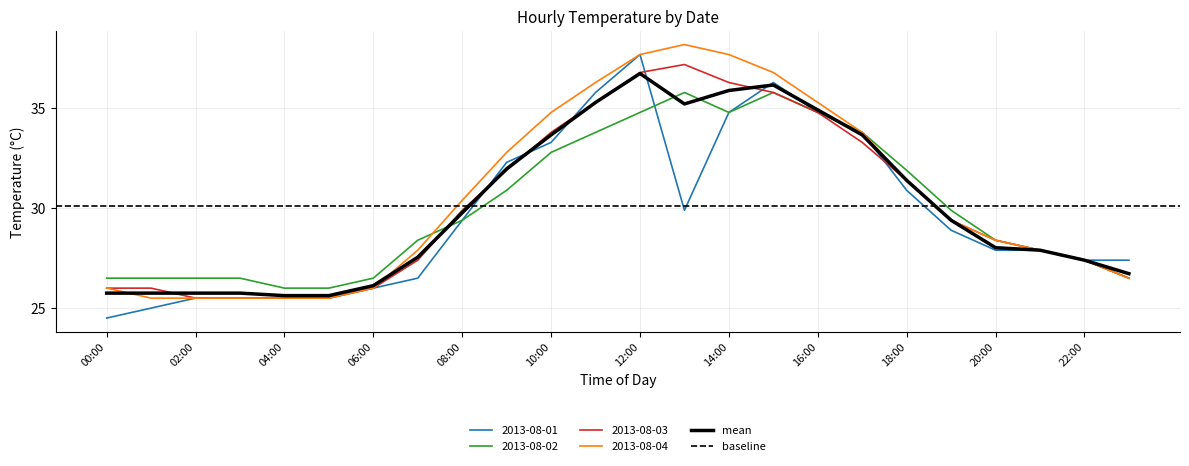

Where is the first local minimum for mean?

13:00